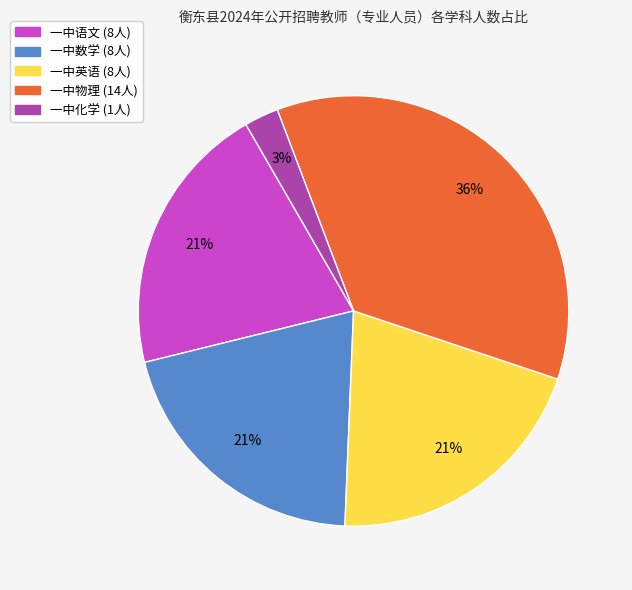

Which slice is the largest?

一中物理